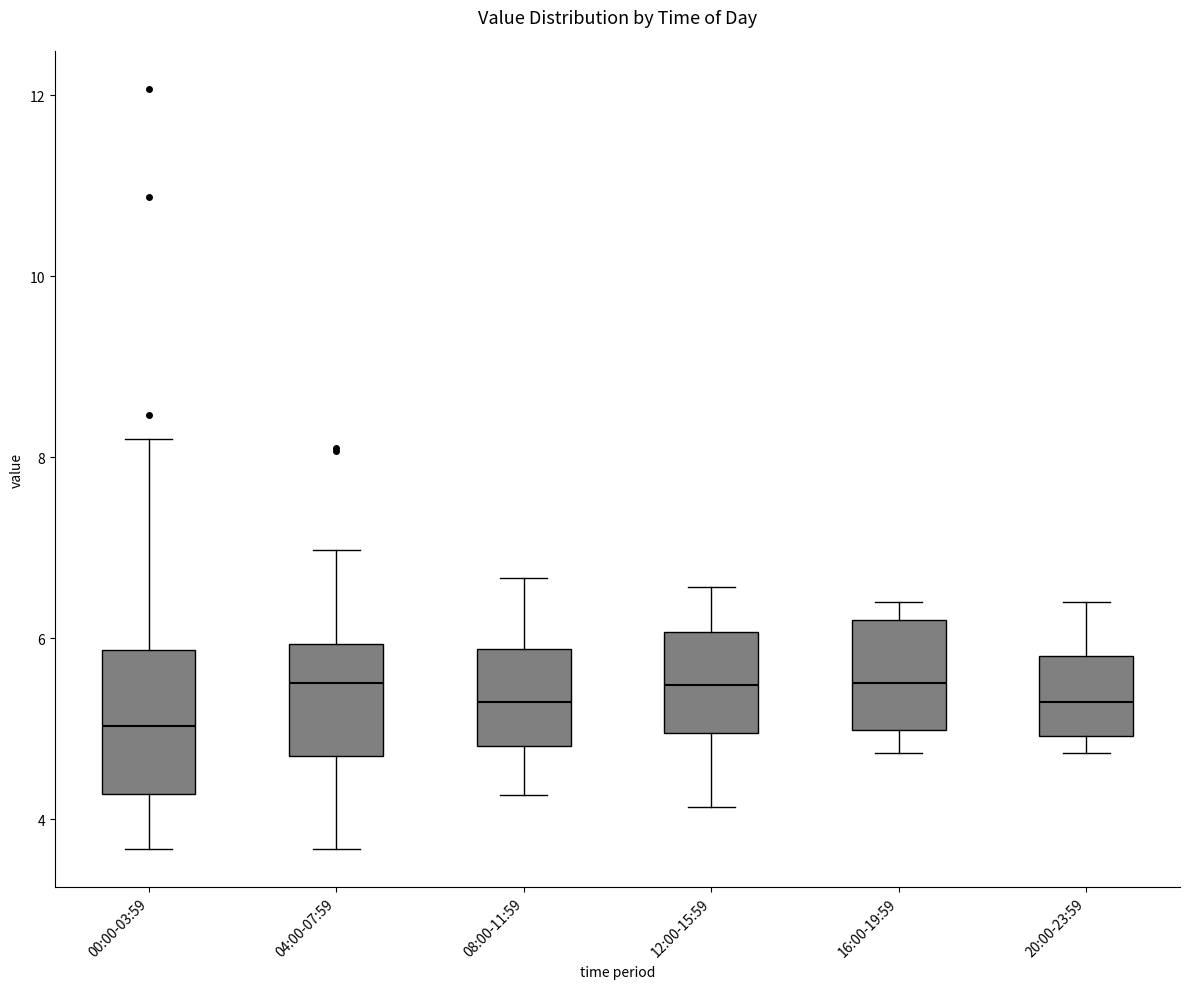

Reading left to right, transcribe this box plot: for each box, give where its median line is, the range the box spans, and where its two whiskers end, as read against the y-axis. The values are not printed on the chart, so give them approximately, as read against the axis.

00:00-03:59: median 5.0, box 4.2 to 5.8, whiskers 3.6 to 8.2
04:00-07:59: median 5.6, box 4.6 to 6.0, whiskers 3.6 to 7.0
08:00-11:59: median 5.4, box 4.8 to 5.8, whiskers 4.2 to 6.6
12:00-15:59: median 5.4, box 5.0 to 6.0, whiskers 4.2 to 6.6
16:00-19:59: median 5.6, box 5.0 to 6.2, whiskers 4.8 to 6.4
20:00-23:59: median 5.4, box 5.0 to 5.8, whiskers 4.8 to 6.4